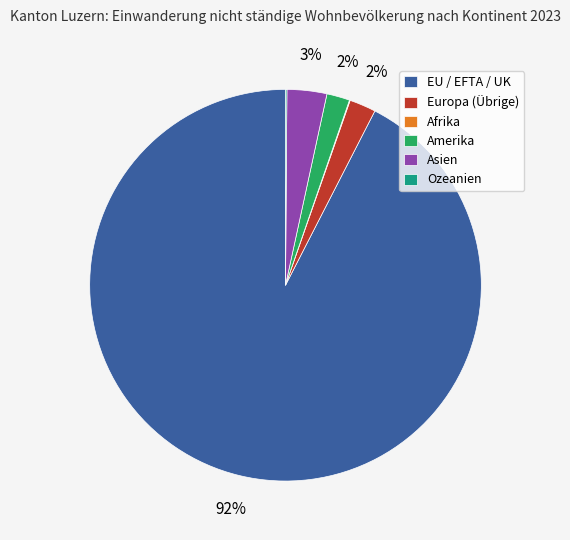

Which category has the biggest portion of the pie?

EU / EFTA / UK